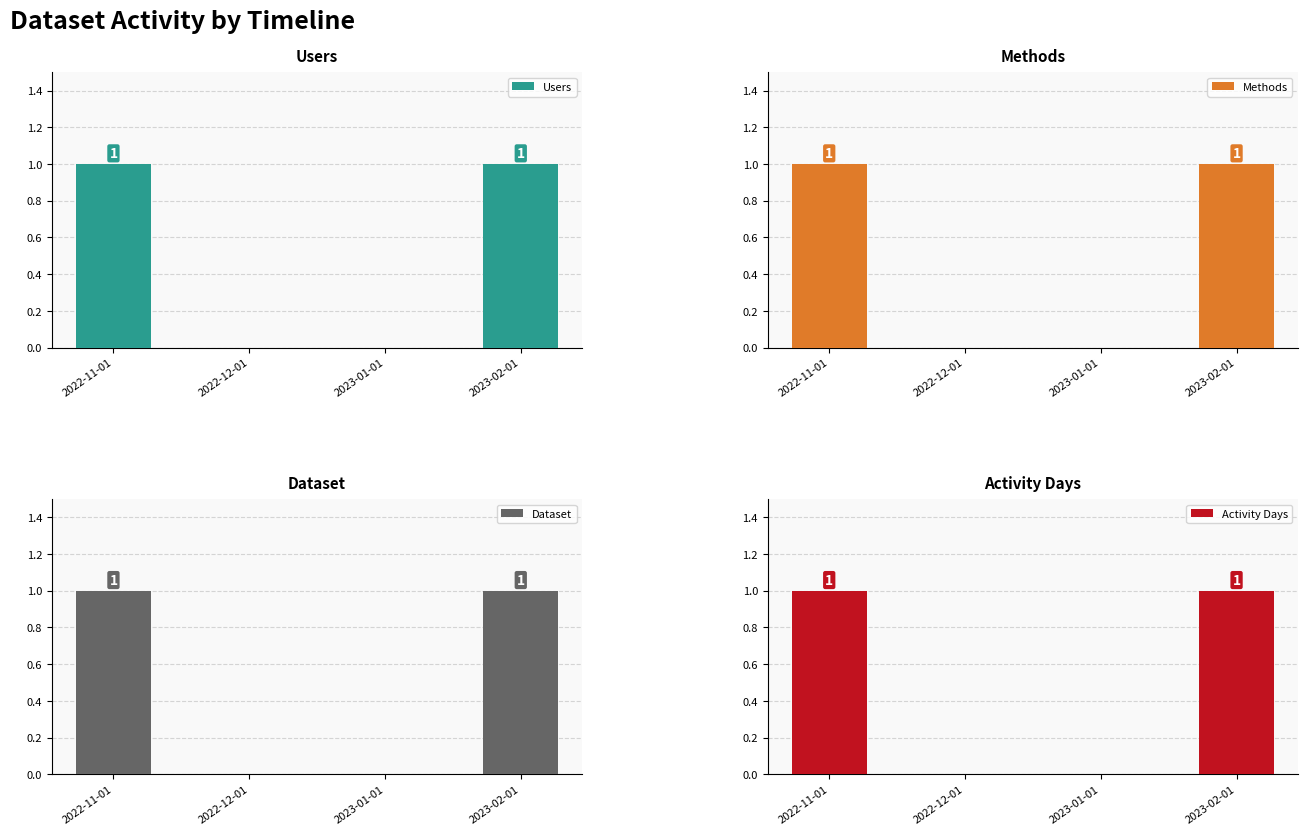

True or false: Methods has a value of 2 at 2023-02-01.

False